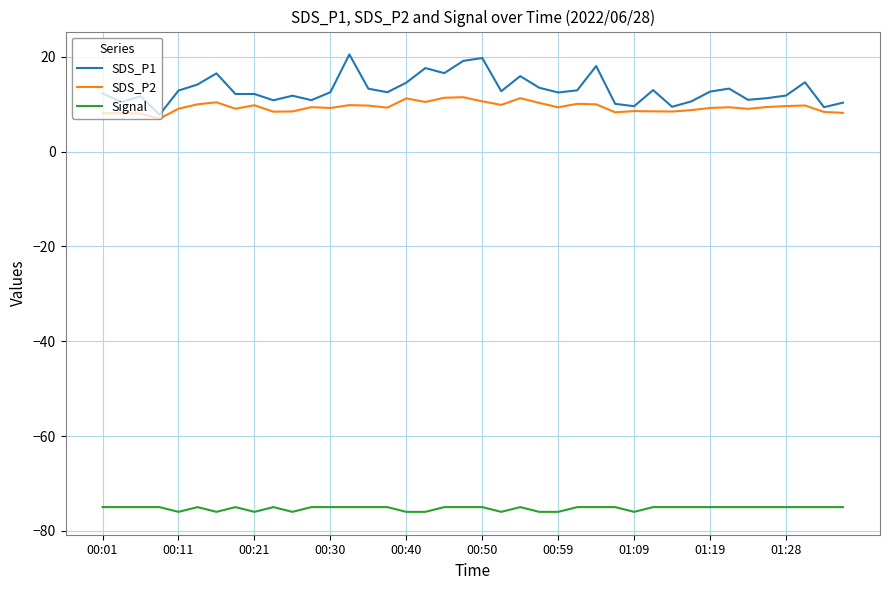

What is the sum of all SDS_P2 values?

376.0